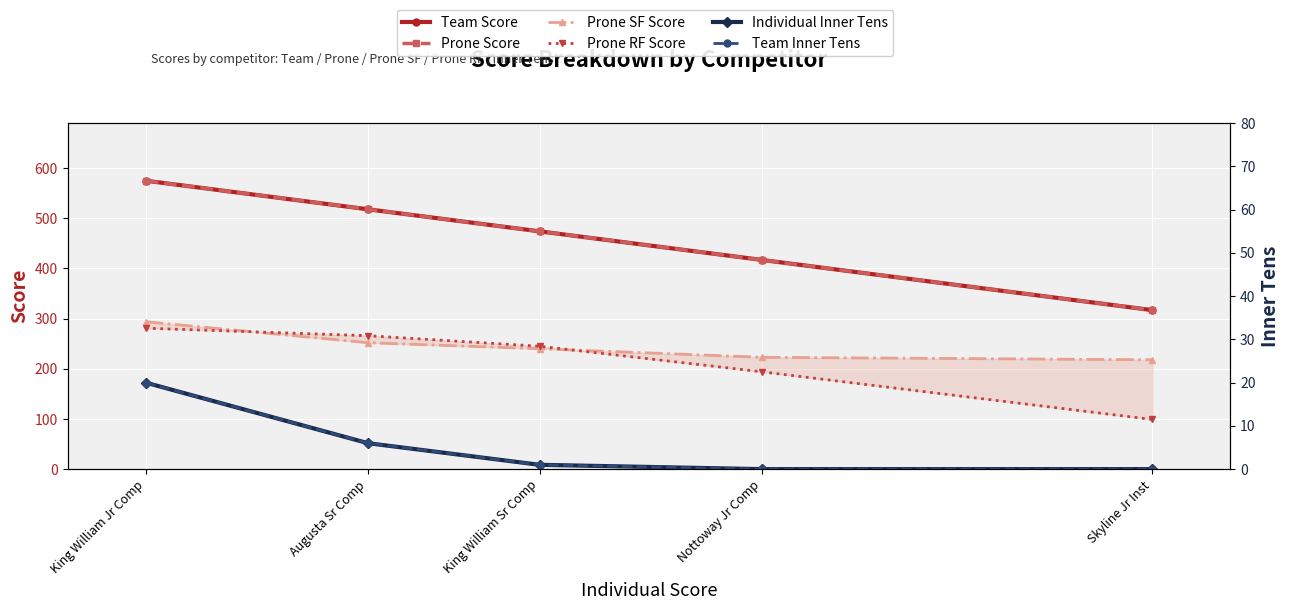

What is the sum of all Prone RF Score values?

1085